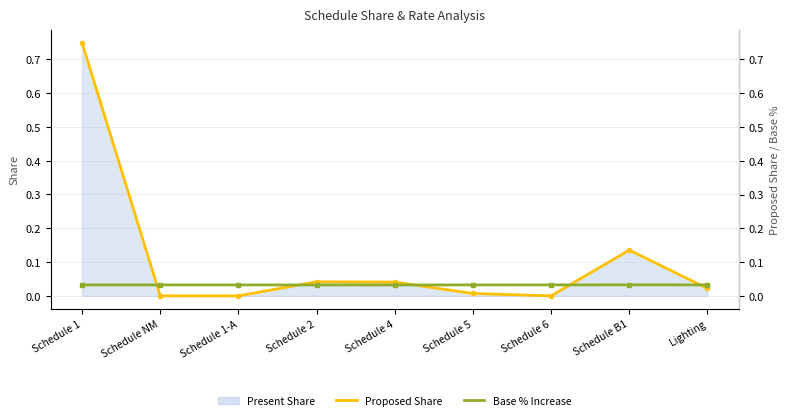

True or false: Base % Increase has more than 2 points higher than both neighbors.

False